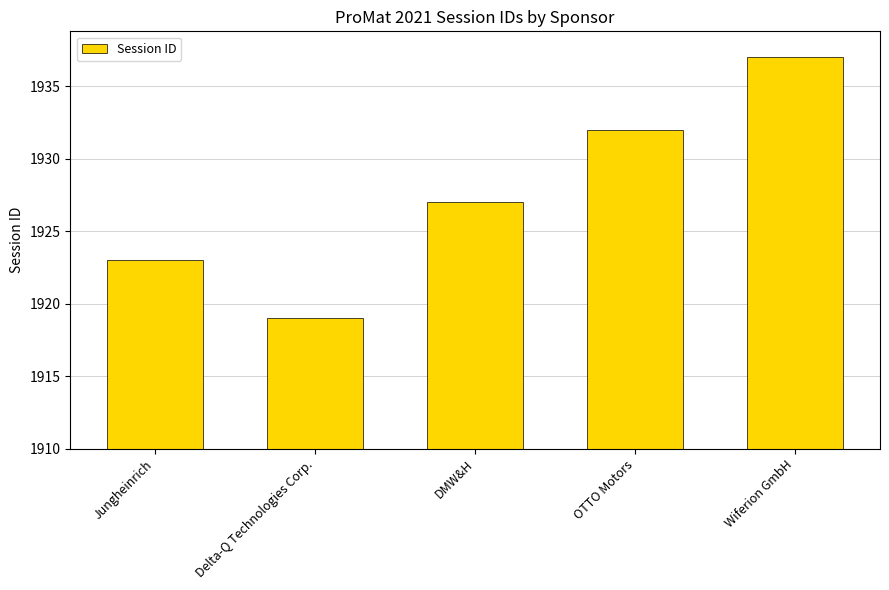

List the labels in order of value, largest first.

Wiferion GmbH, OTTO Motors, DMW&H, Jungheinrich, Delta-Q Technologies Corp.